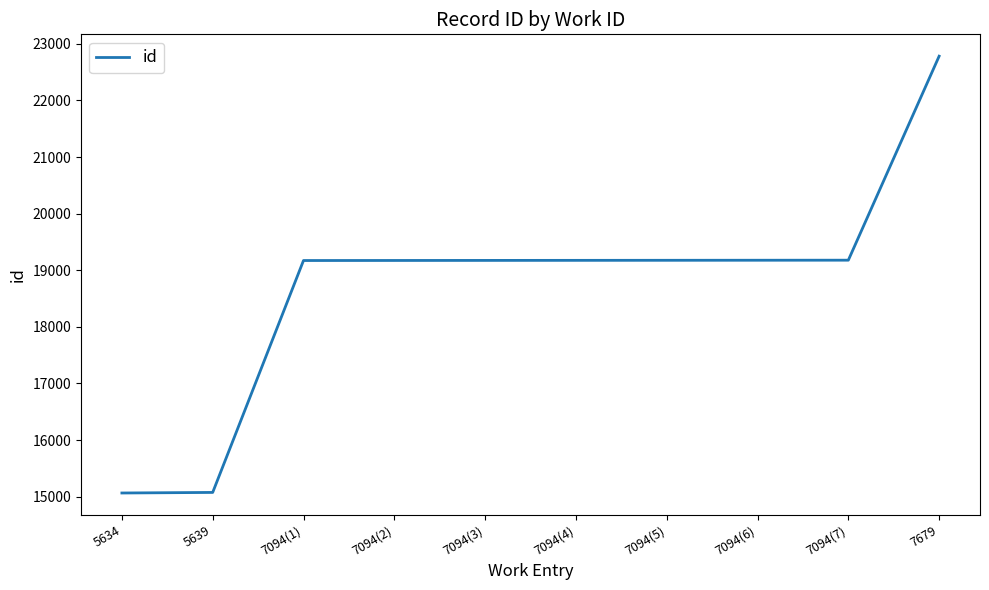

What is the difference between the maximum and minimum values?

7719